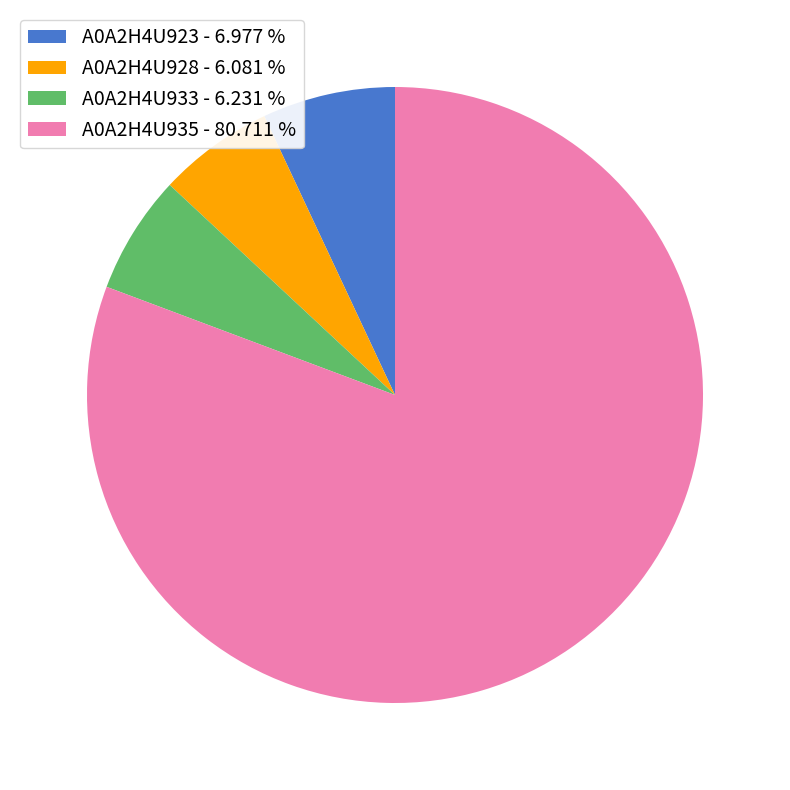

How many slices are in this pie chart?

4